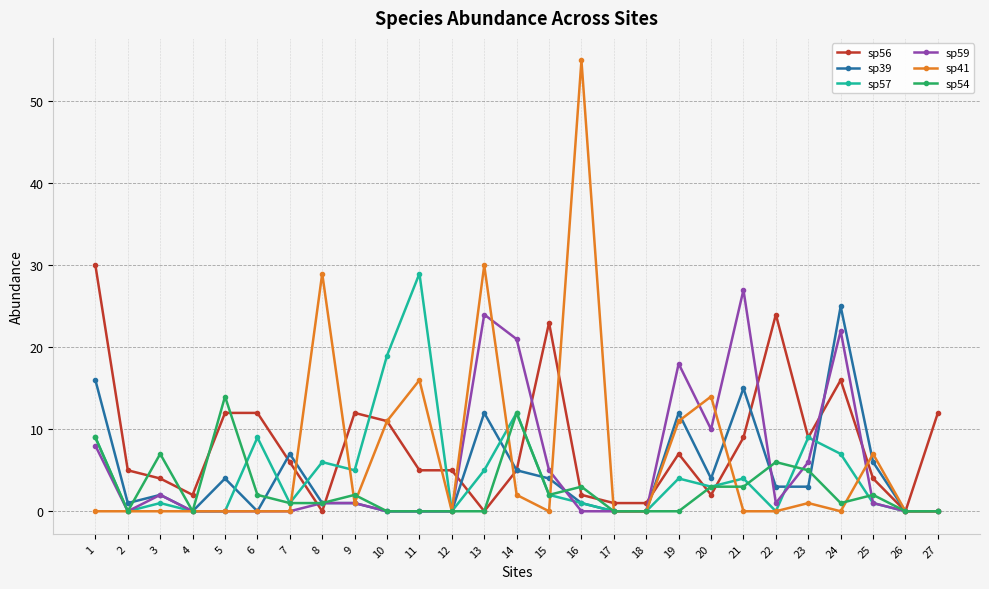

Is this an area chart (filled region under the line)?

No